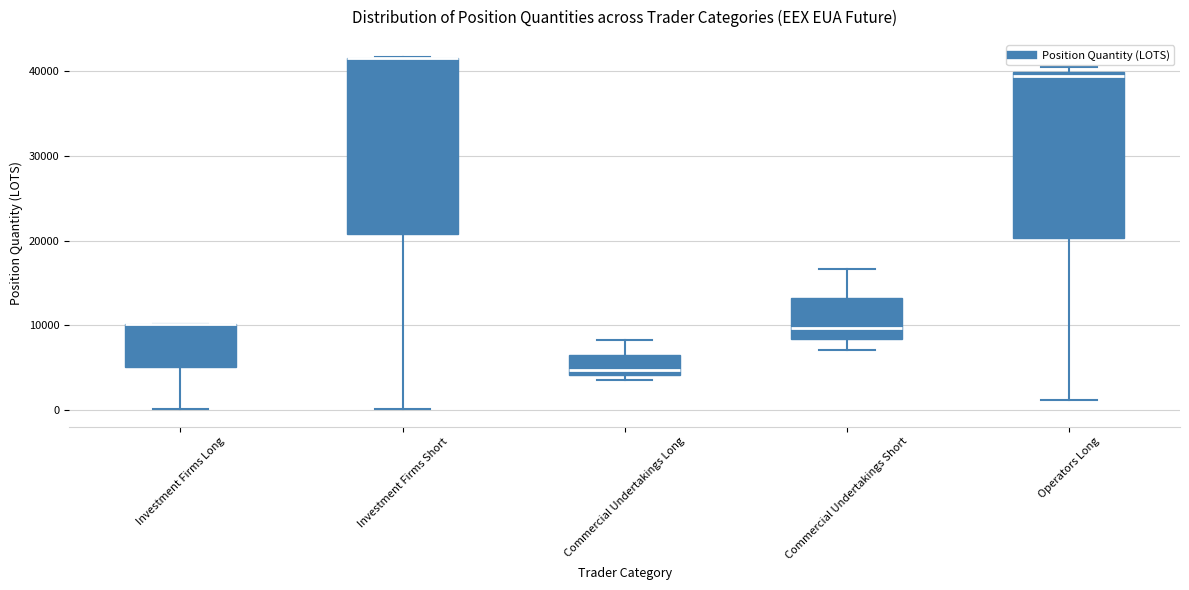

Which box is the tallest, from its lower edge to its upper edge?

Investment Firms Short